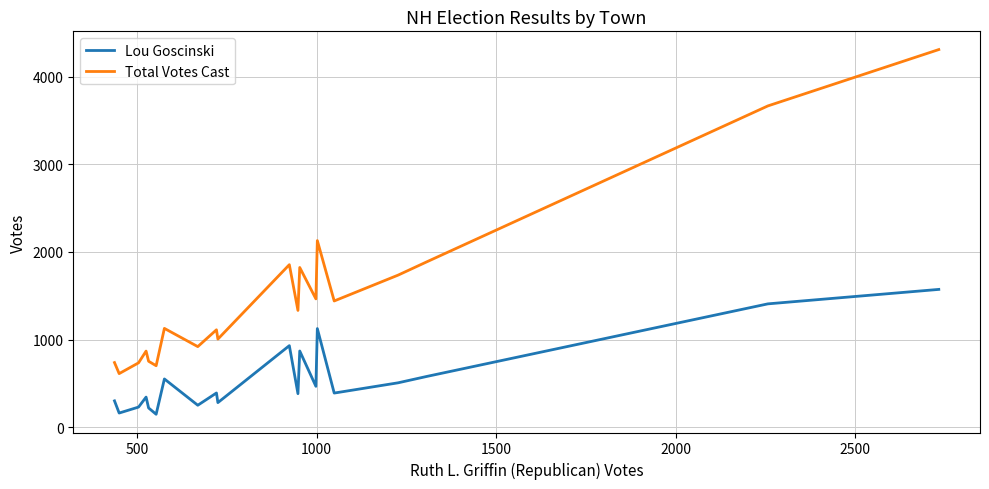

True or false: Lou Goscinski and Total Votes Cast cross at least once.

False